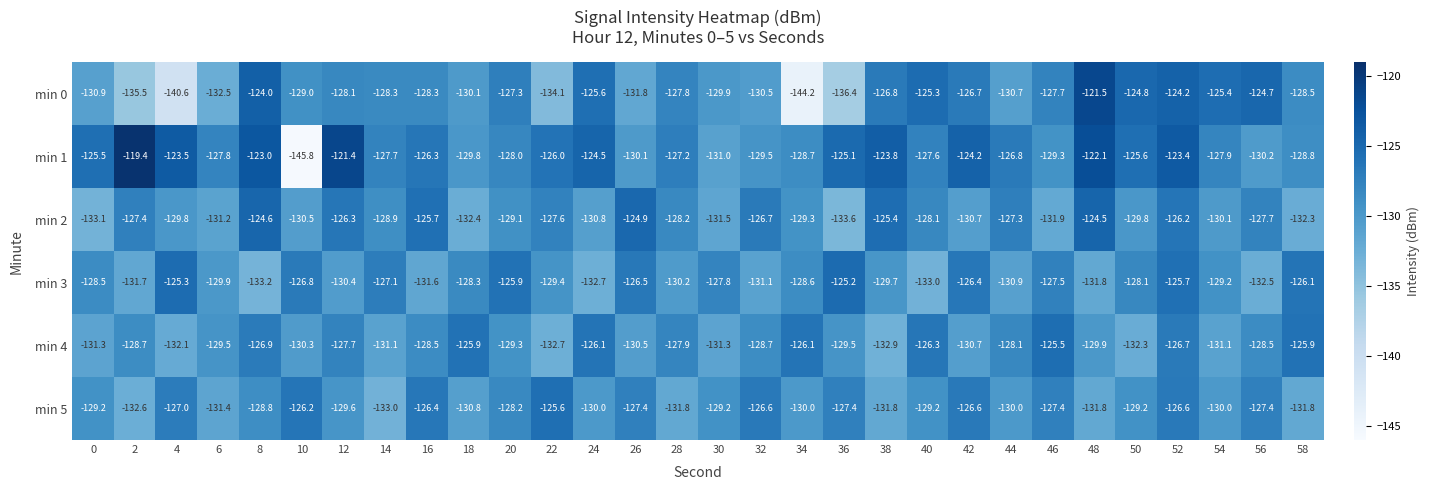

Which series has the largest total across all categories?

min 1